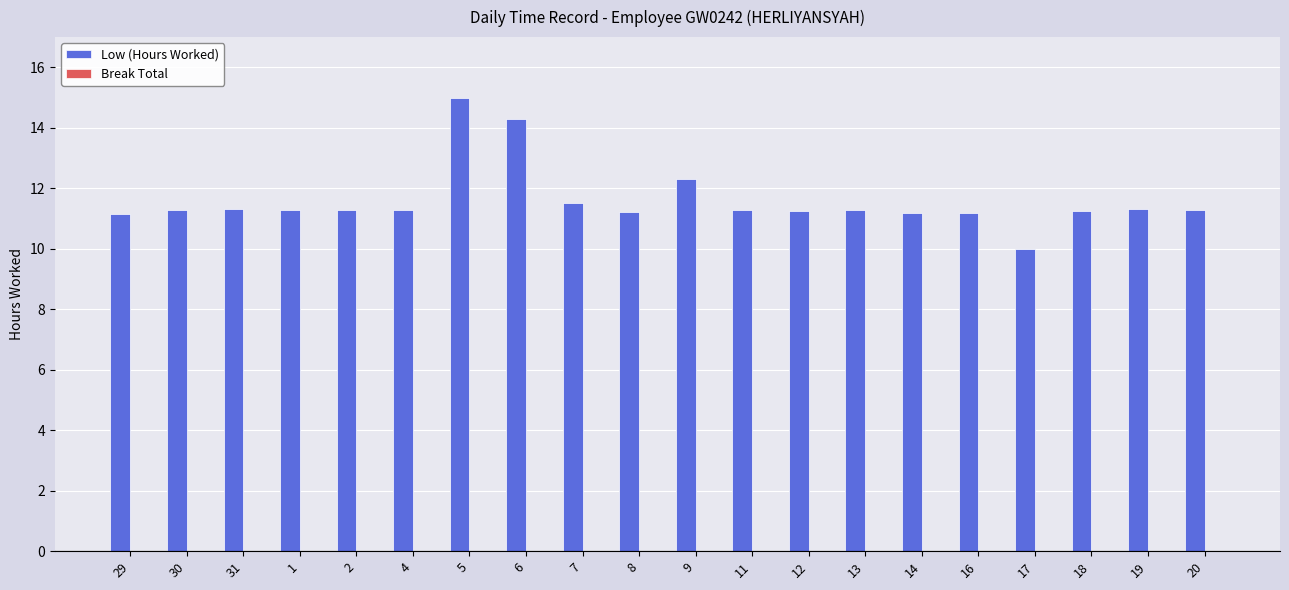

What is the change in value from 6 to 13?

-3.0